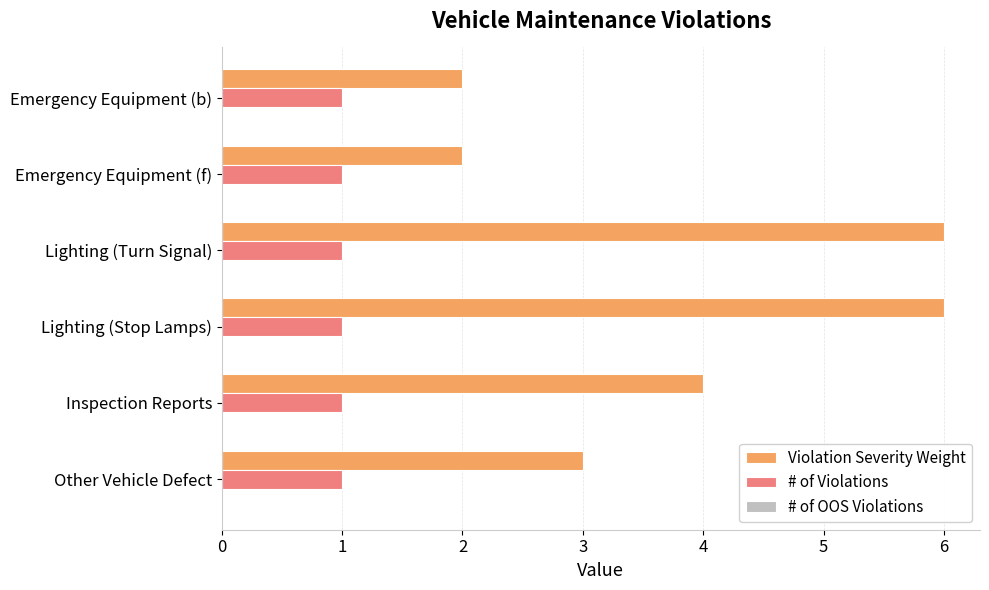

What is the approximate value of Violation Severity Weight at Lighting (Stop Lamps)?

6